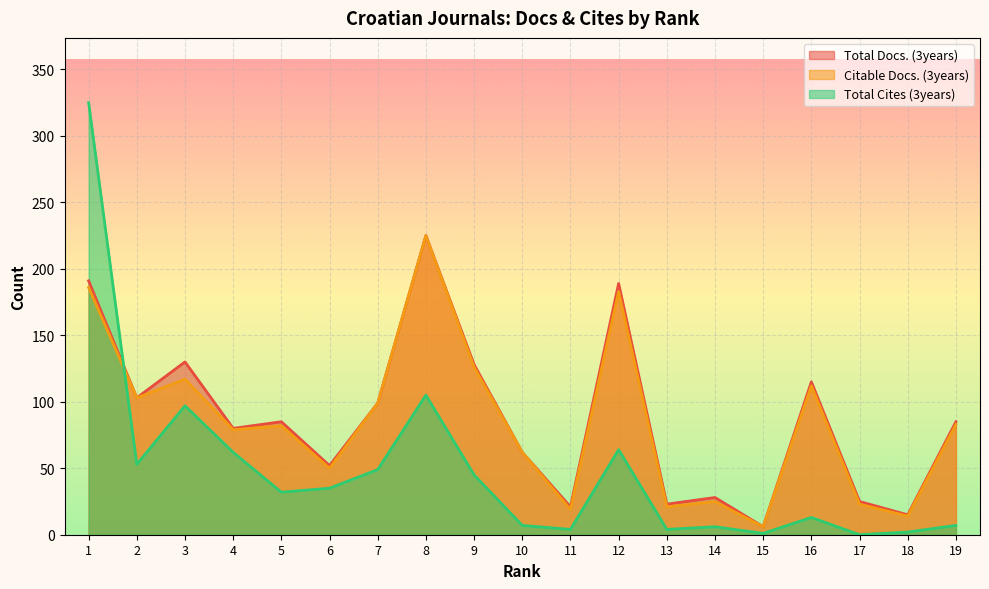

List the labels in order of Total Docs. (3years) value, smallest first.

15, 18, 11, 13, 17, 14, 6, 10, 4, 5, 19, 7, 2, 16, 9, 3, 12, 1, 8